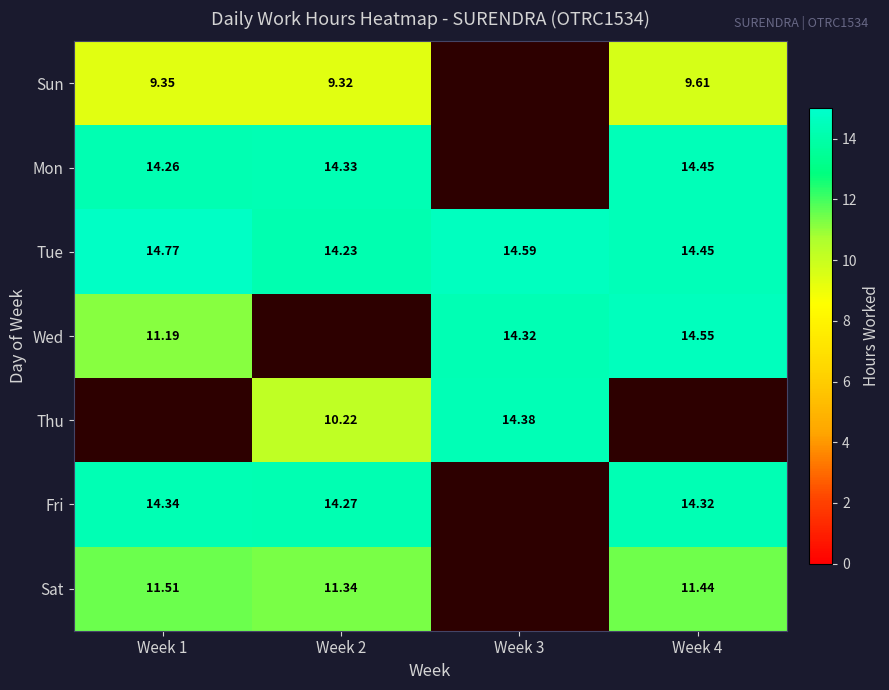

Which series has the largest total across all categories?

Tue